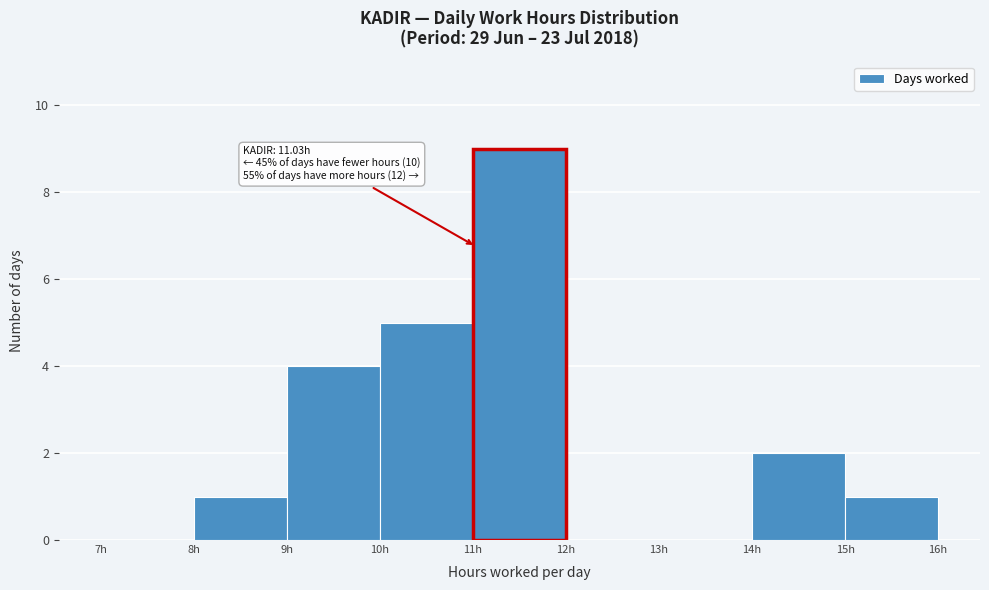

Over which range of the x-axis is the bar tallest?

11 to 12